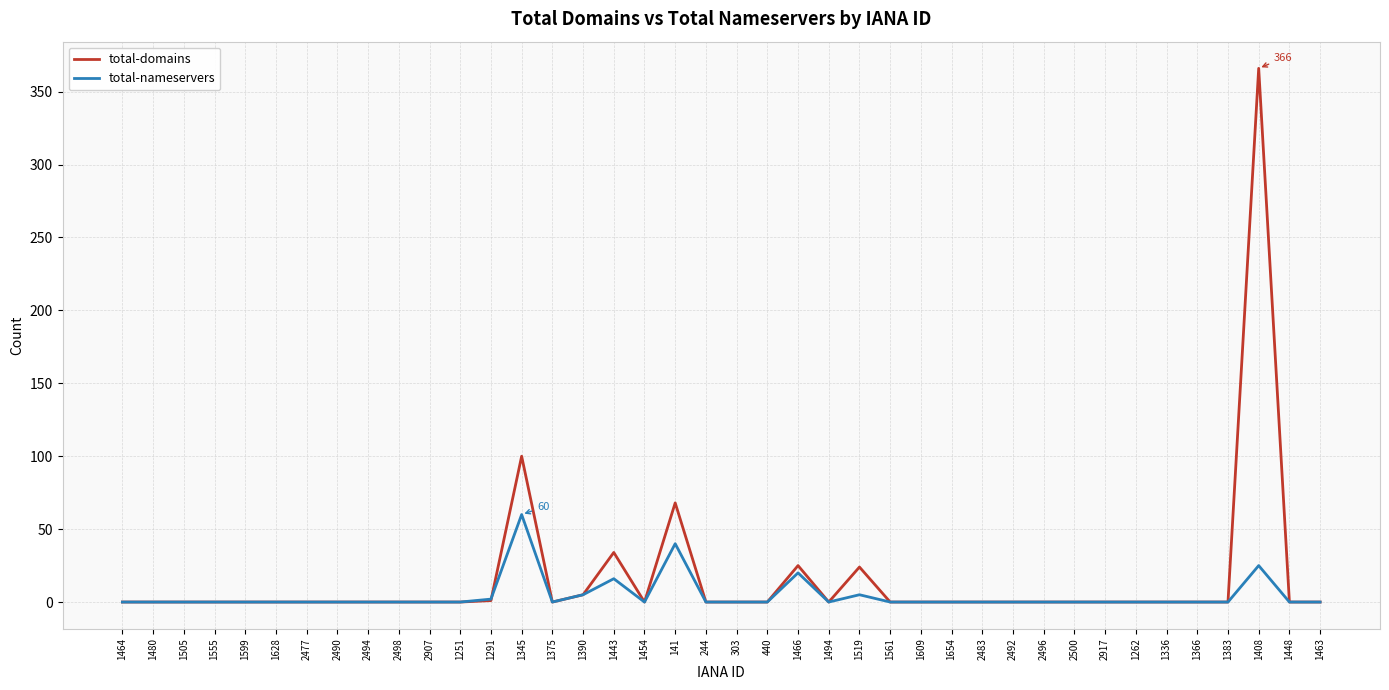

Is it true that total-nameservers equals -25 at 1383?

False